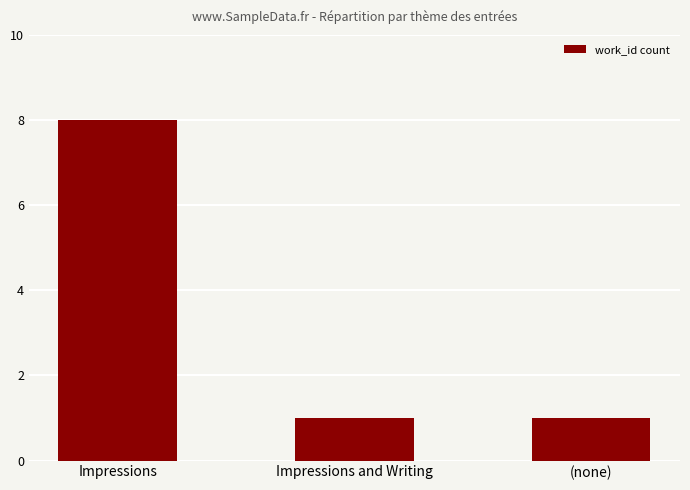

Which label corresponds to the largest value in the chart?

Impressions